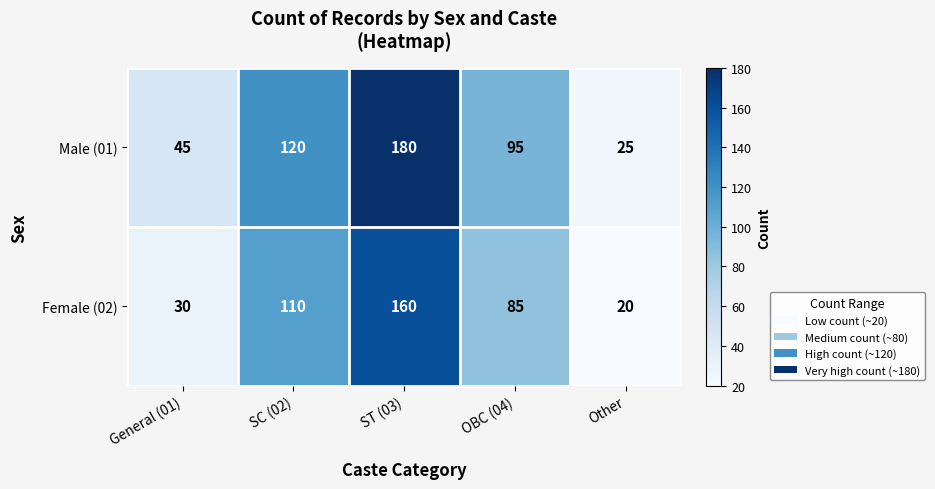

What is the average value of the Female (02) series?

81